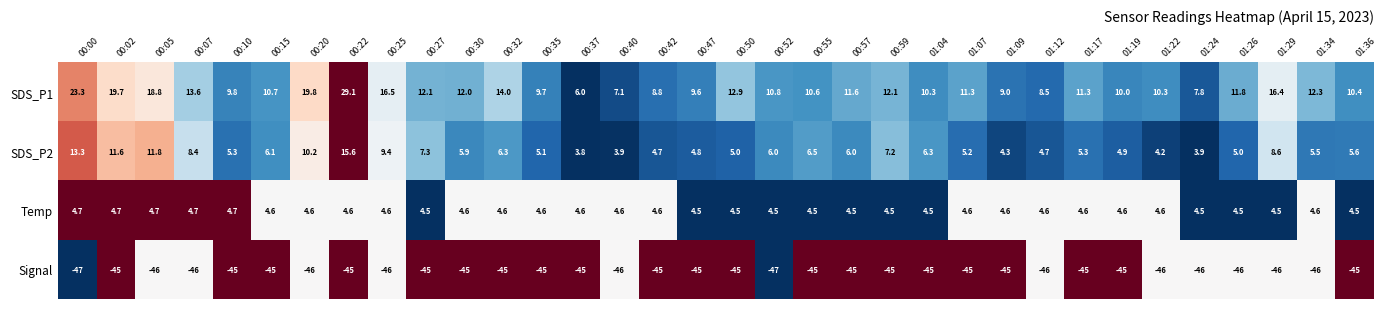

At which category is the sum across all series the highest?

00:22